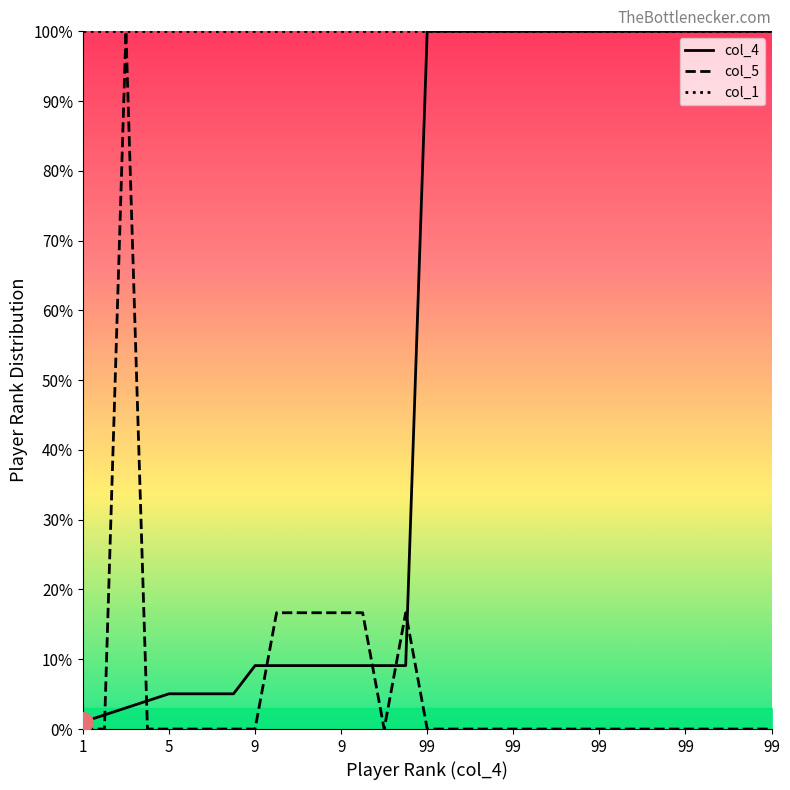

How many categories are shown in the chart?

33